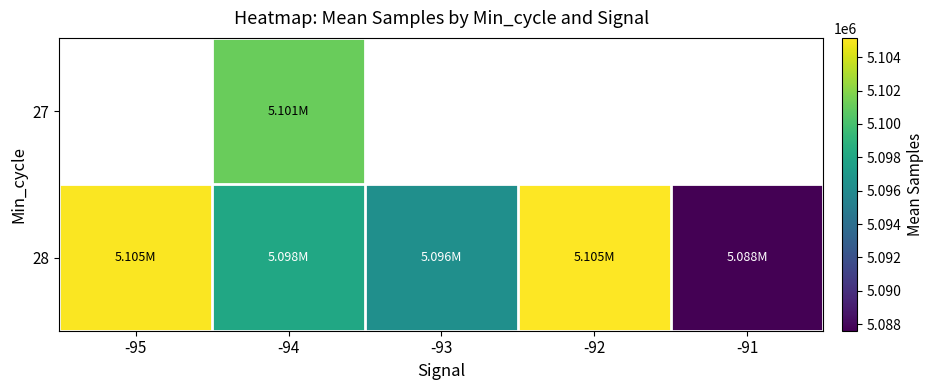

What is the difference between the maximum and second lowest values in the 28 series?

8806.8